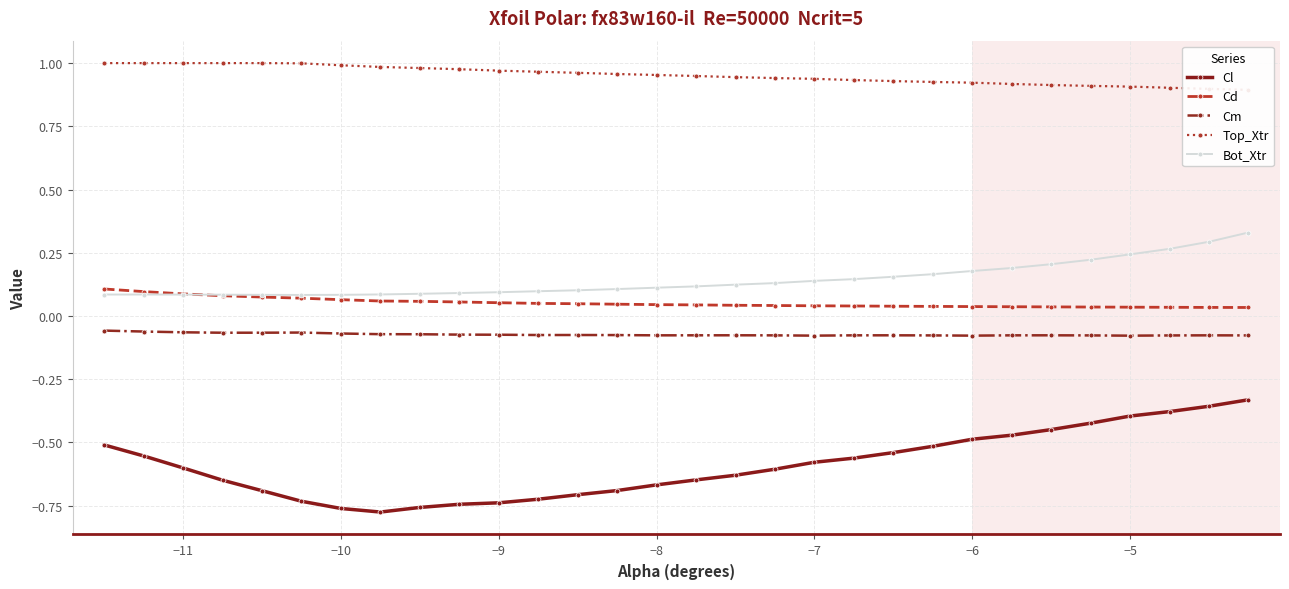

Which series has the largest range (max minus min)?

Cl